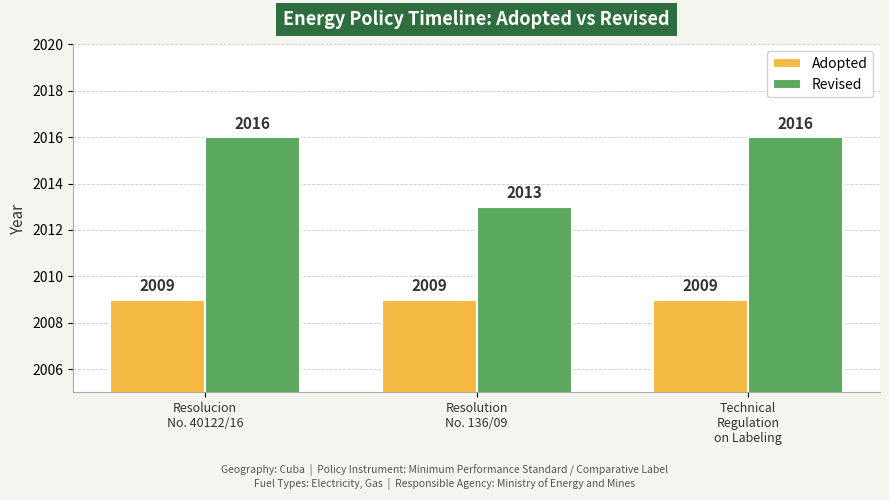

What is the maximum value shown in the chart?

2016